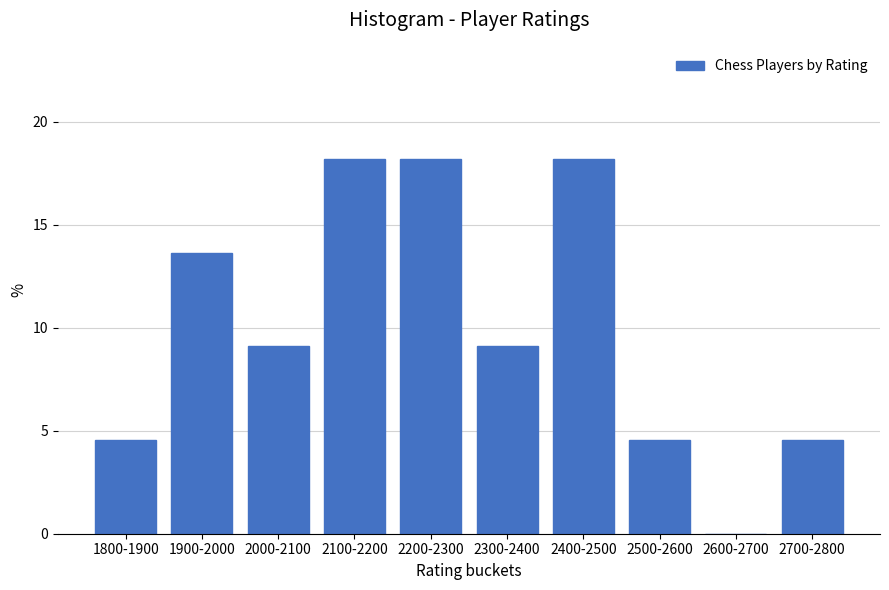

Reading right to left, list all the values displayed in this chart.

2700-2800=4.5	2600-2700=0.0	2500-2600=4.5	2400-2500=18.2	2300-2400=9.1	2200-2300=18.2	2100-2200=18.2	2000-2100=9.1	1900-2000=13.6	1800-1900=4.5